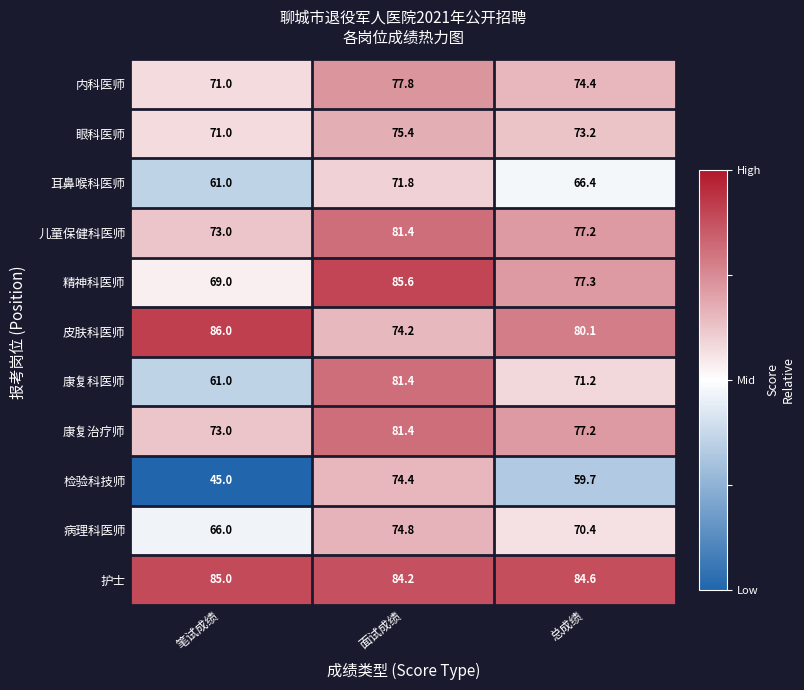

What is the average value of the 内科医师 series?

74.4